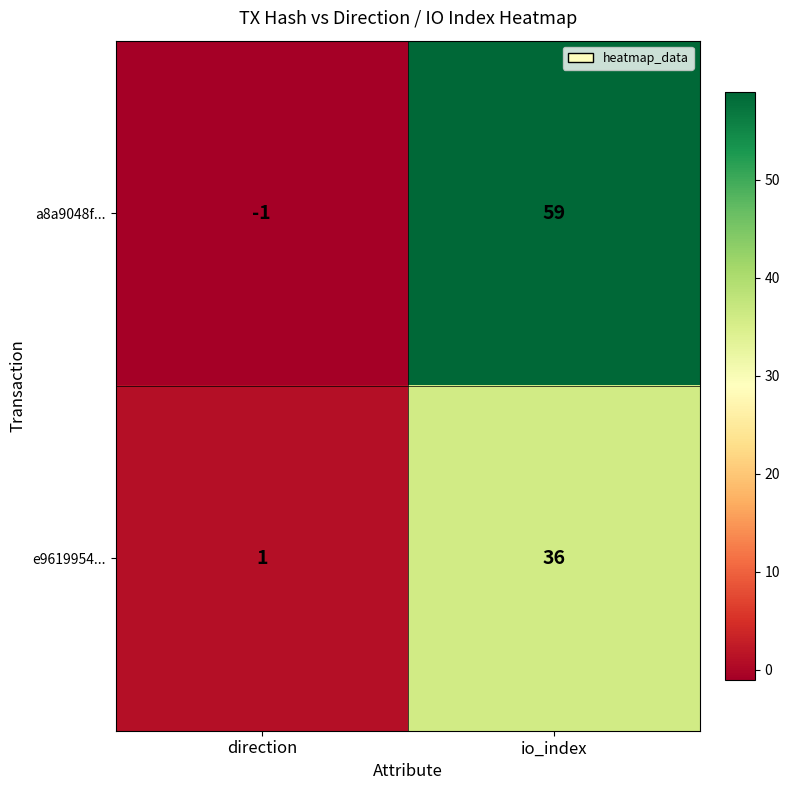

Between direction and io_index, which series saw the biggest shift?

a8a9048f...